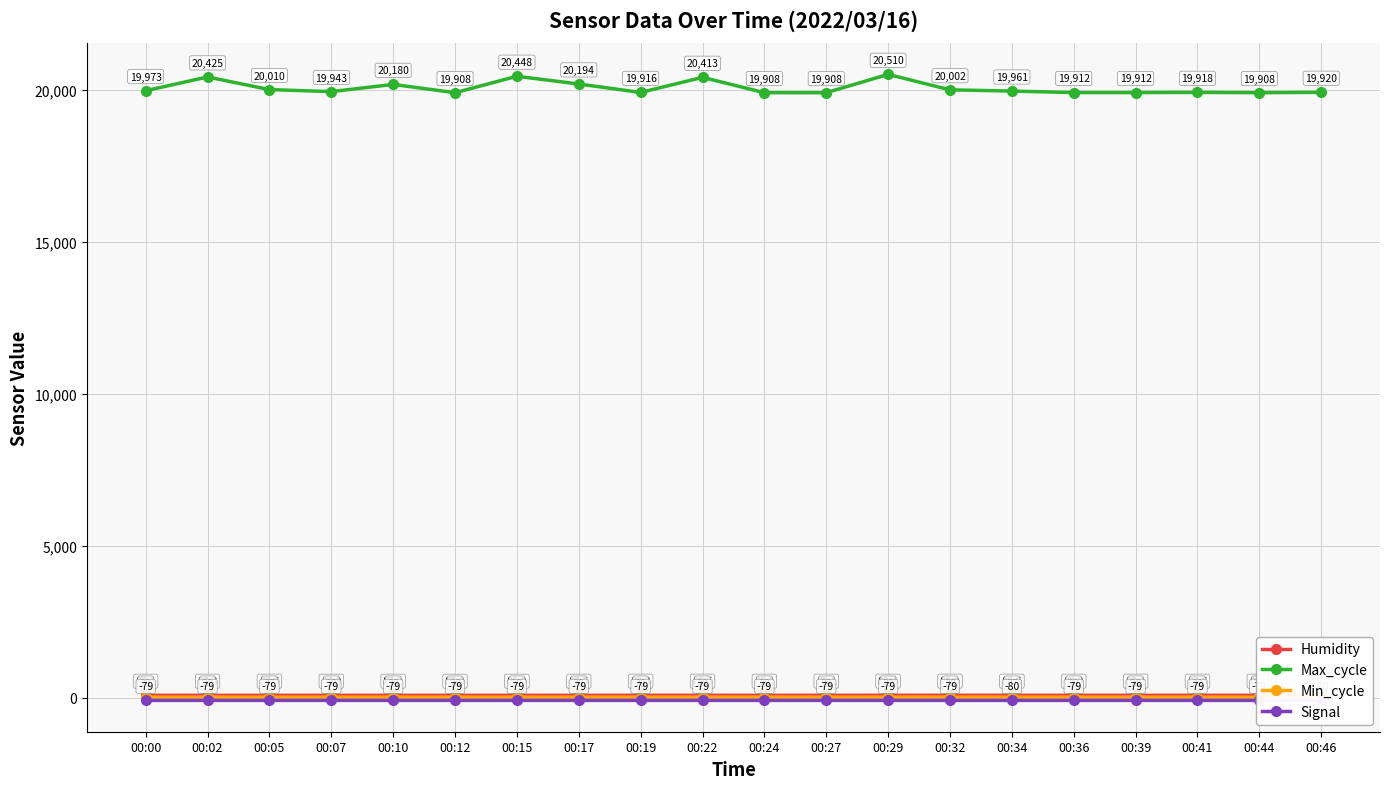

True or false: Signal has a value of -79.0 at 00:02.

True